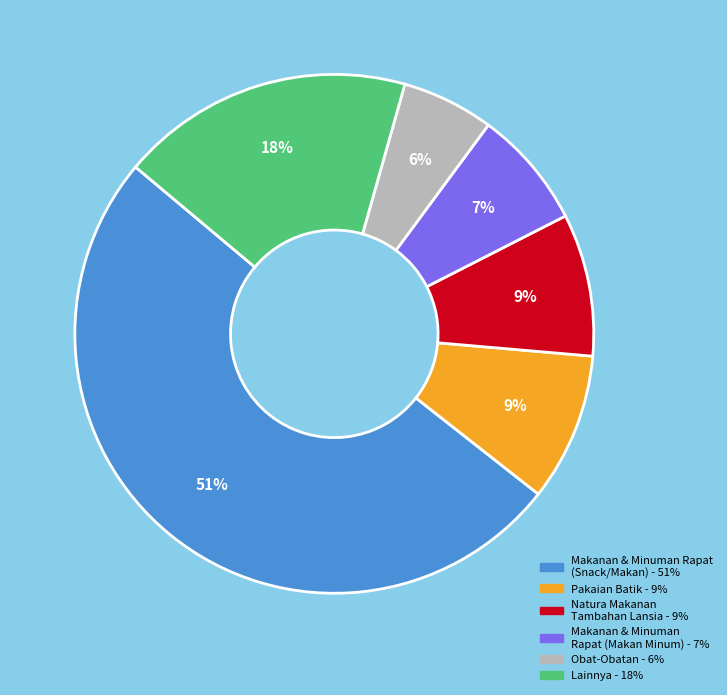

How many segments does this pie chart have?

6